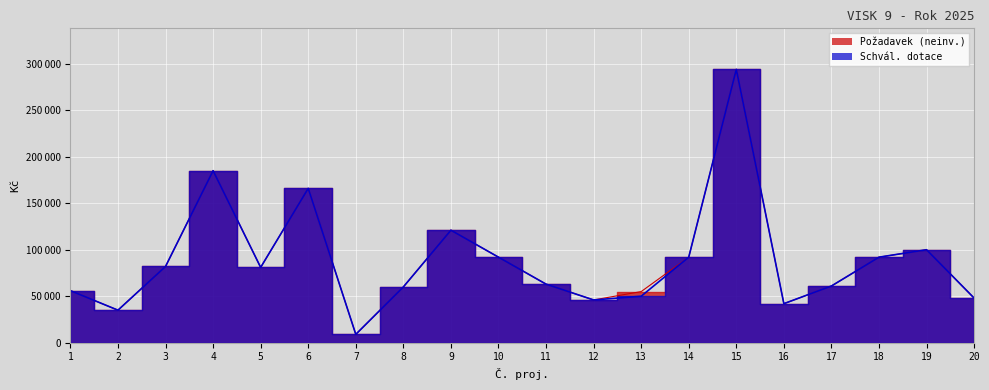

Is it true that Schvál. dotace equals 60000 at 8?

True